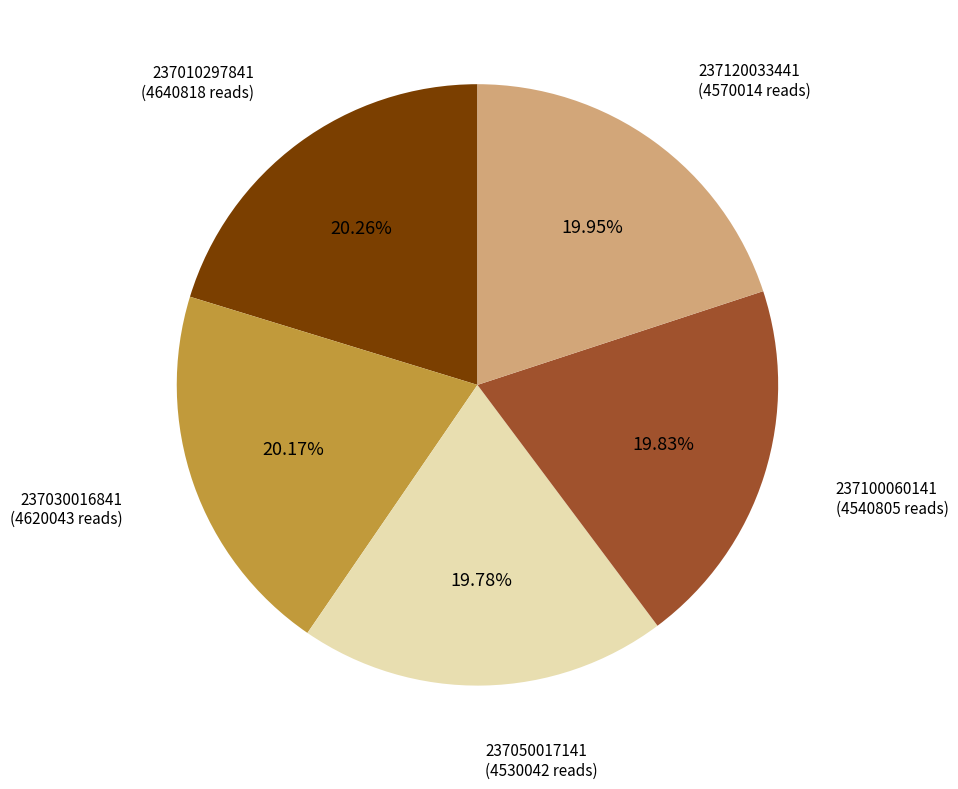

Is the sum of 237010297841 and 237120033441 greater than half?

No